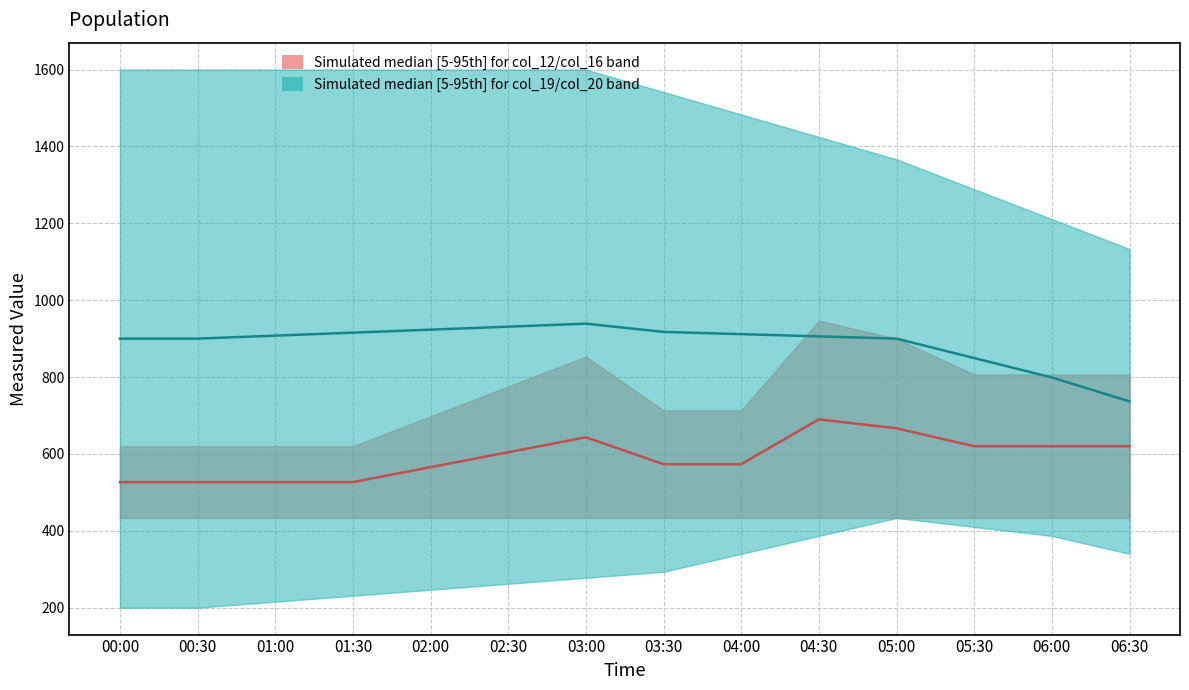

What is the difference between the second highest and second lowest values in the Median col_18 series?

132.2